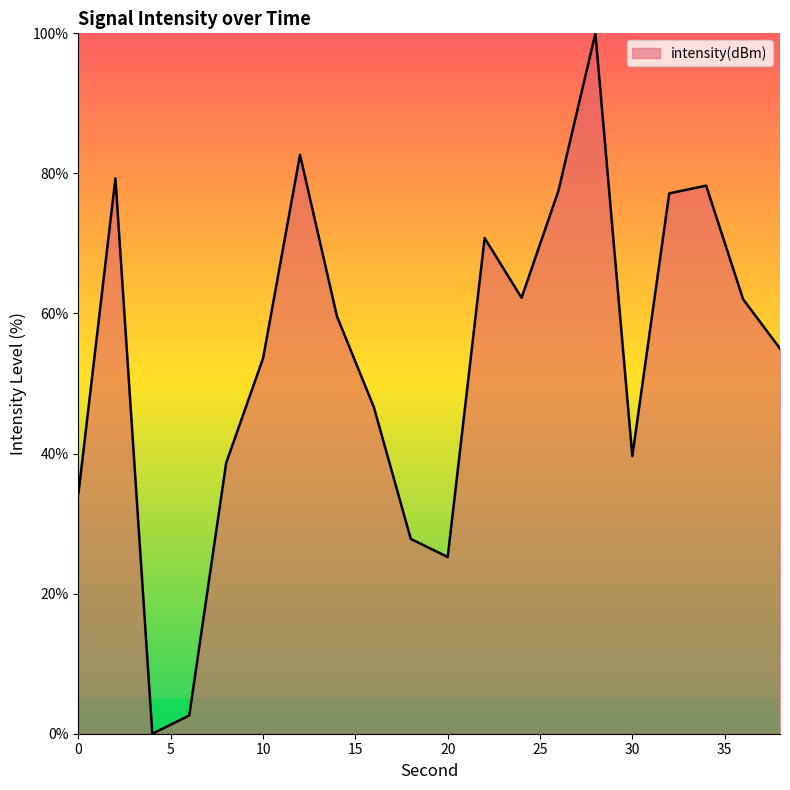

What is the greatest value displayed?

100.0